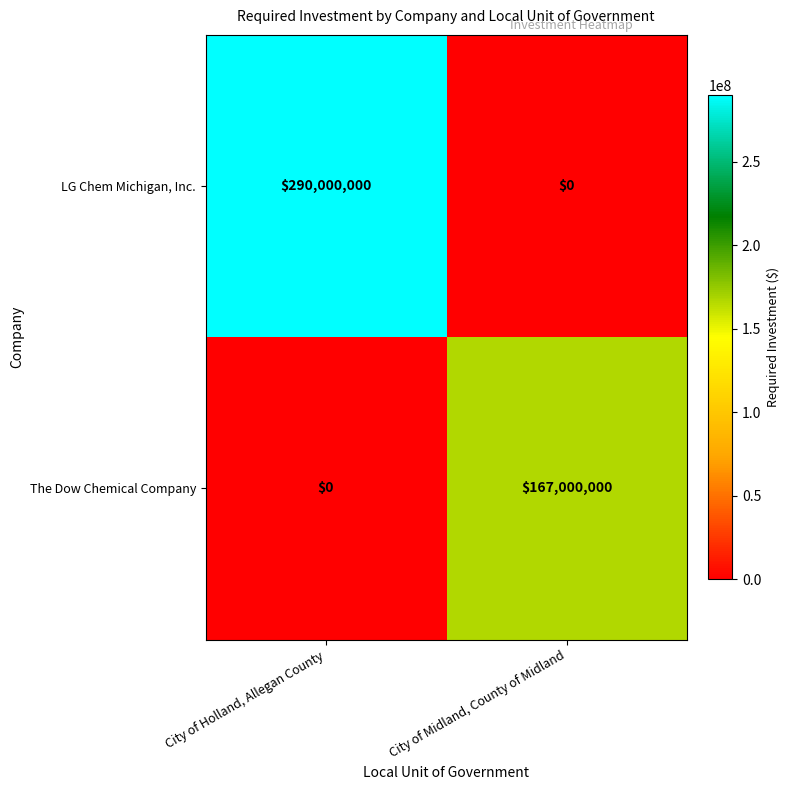

How many distinct data groups are displayed?

2